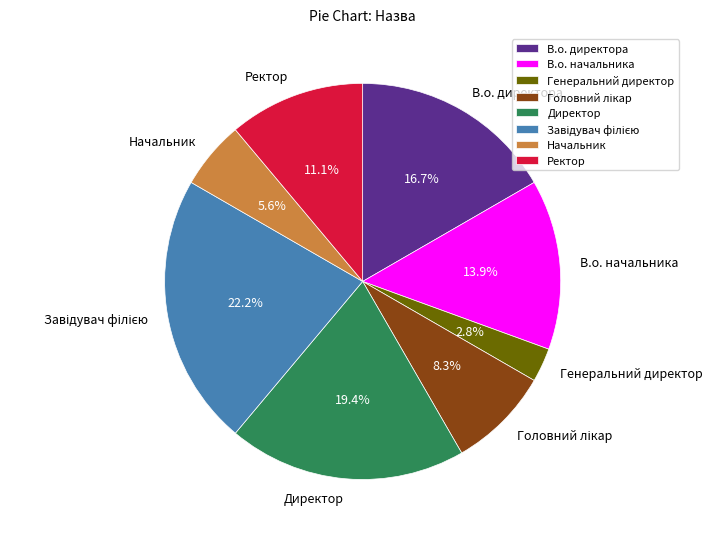

The Генеральний директор slice represents 3% of the pie. True or false?

True